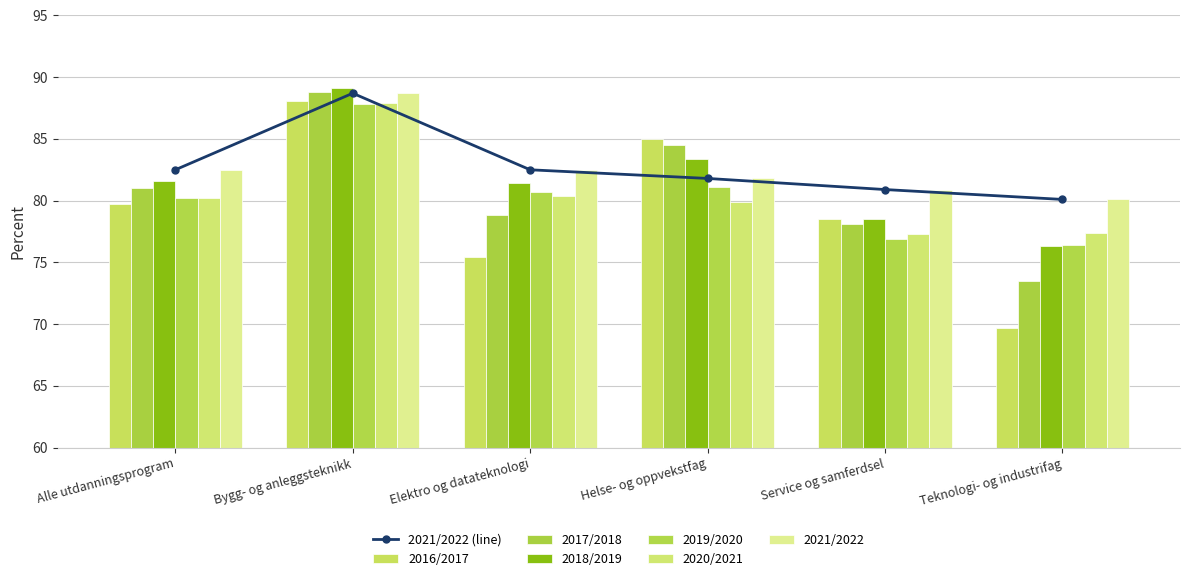

True or false: 2016/2017 has a value of 26.0 at Teknologi- og industrifag.

False